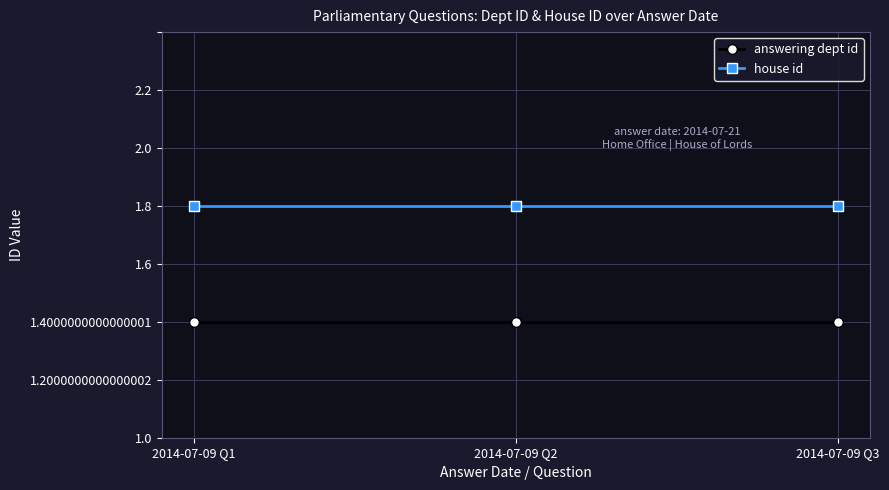

What are all the series names shown in the legend?

answering dept id, house id